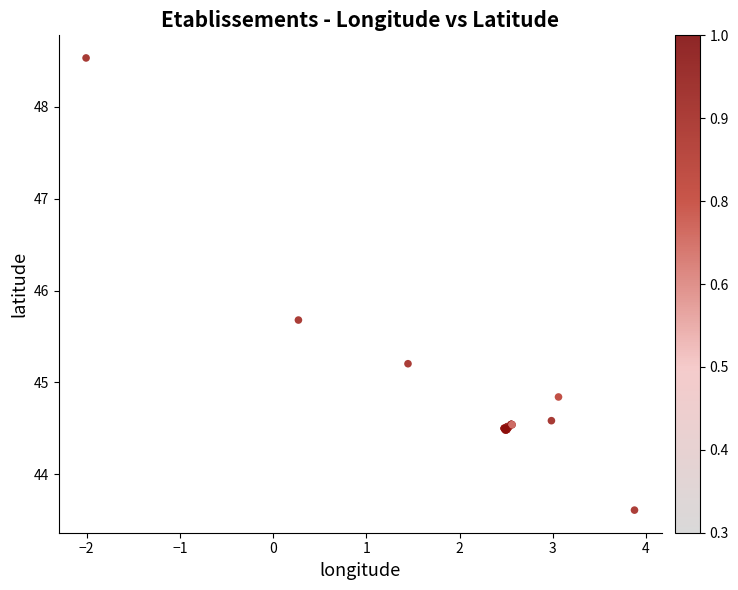

What Y value in the scatter plot is closest to 46?

45.7